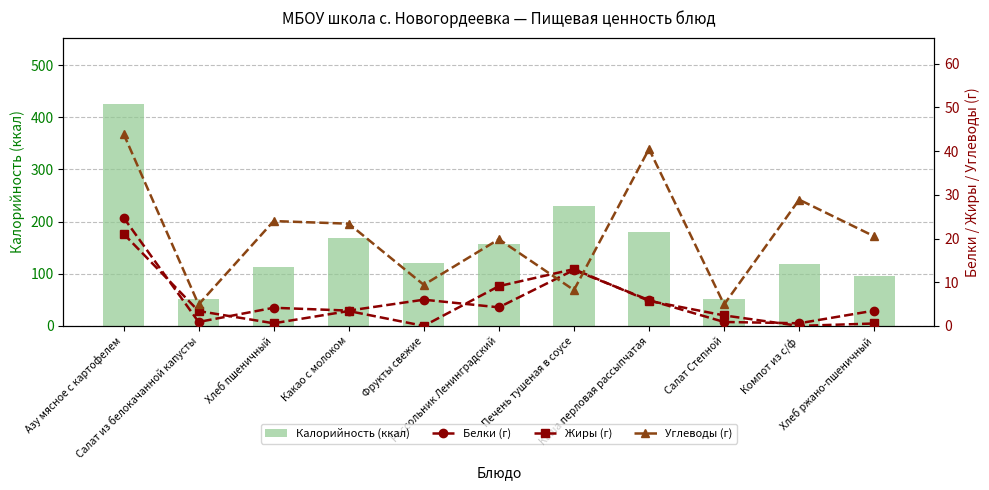

What is the average value of the Жиры (г) series?

5.4